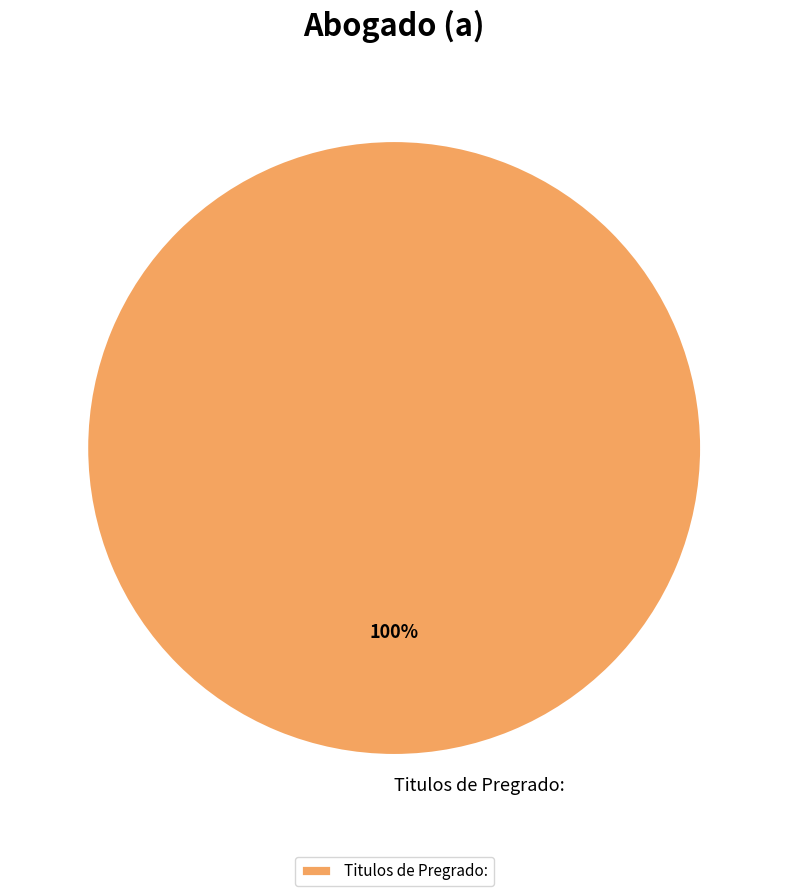

To the nearest percent, what percentage of the pie is Titulos de Pregrado:?

100%